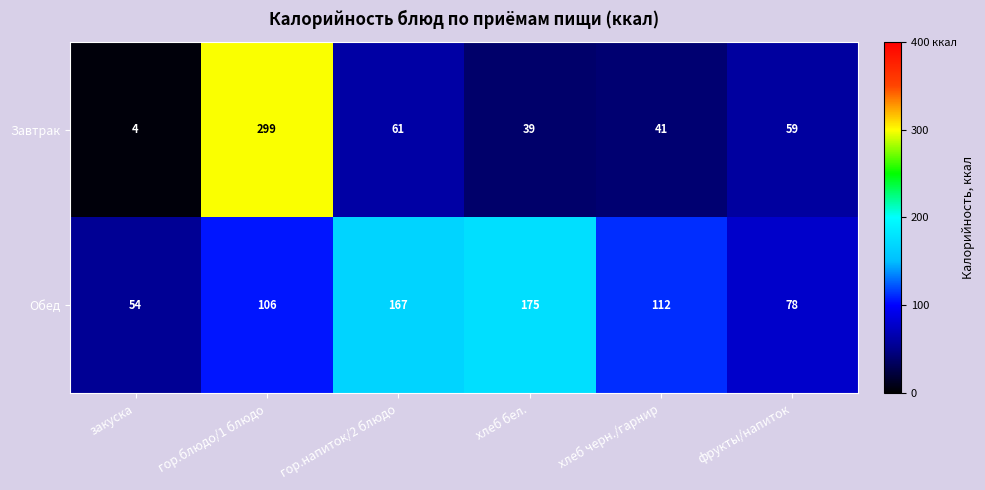

What is the approximate value of Обед at закуска, to the nearest 50?

50